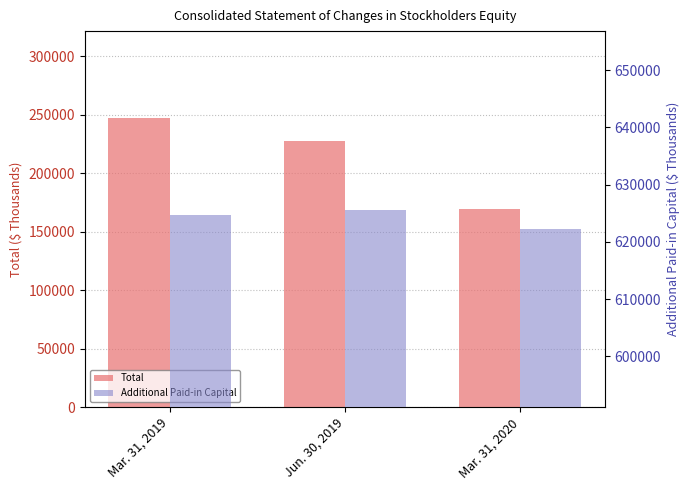

List the labels in order of Total value, smallest first.

Mar. 31, 2020, Jun. 30, 2019, Mar. 31, 2019